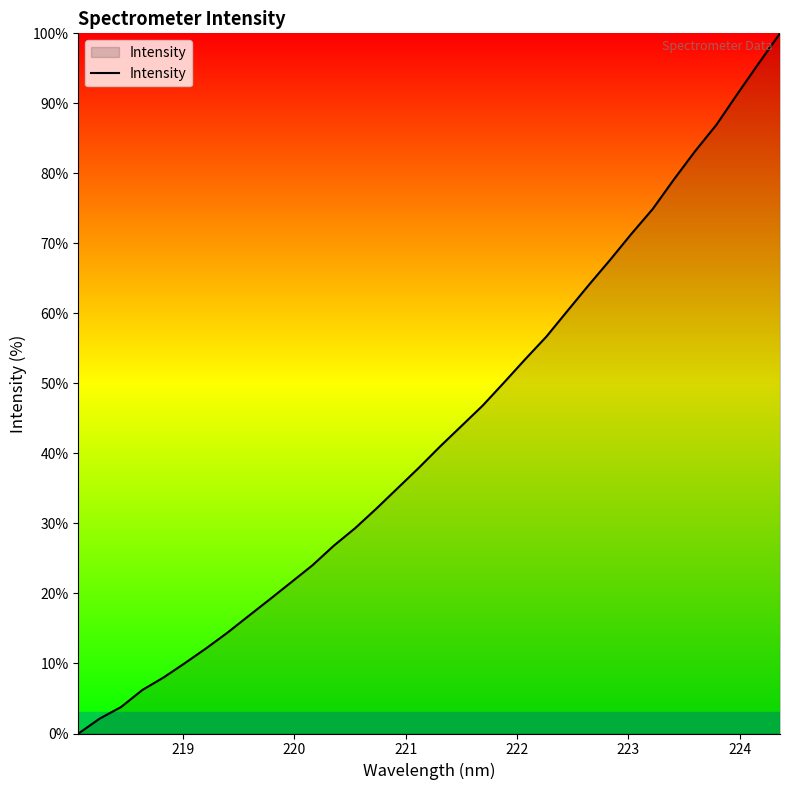

What is the difference between the maximum and minimum values?

100.0